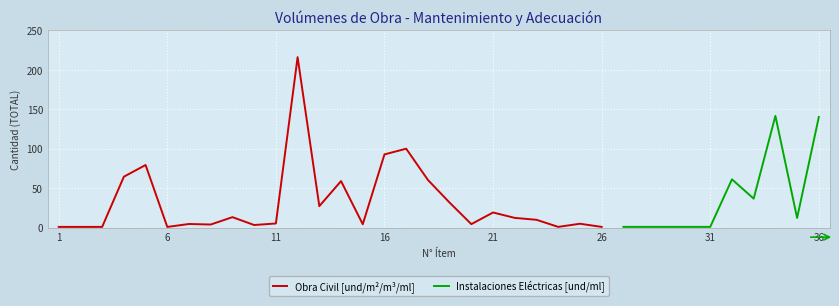

What is the sum of the values at 28 and 23?

11.0